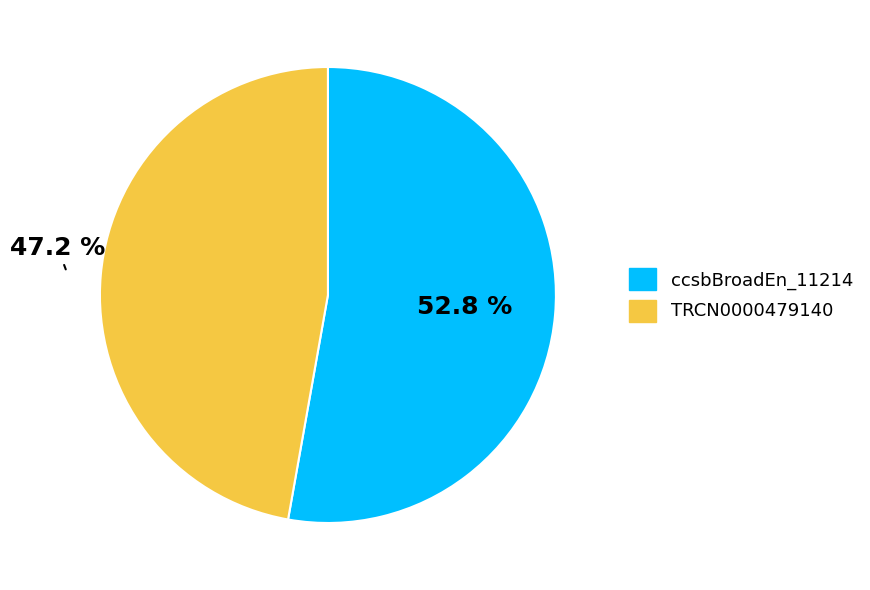

What is the total percentage of ccsbBroadEn_11214 and TRCN0000479140?

100.0%